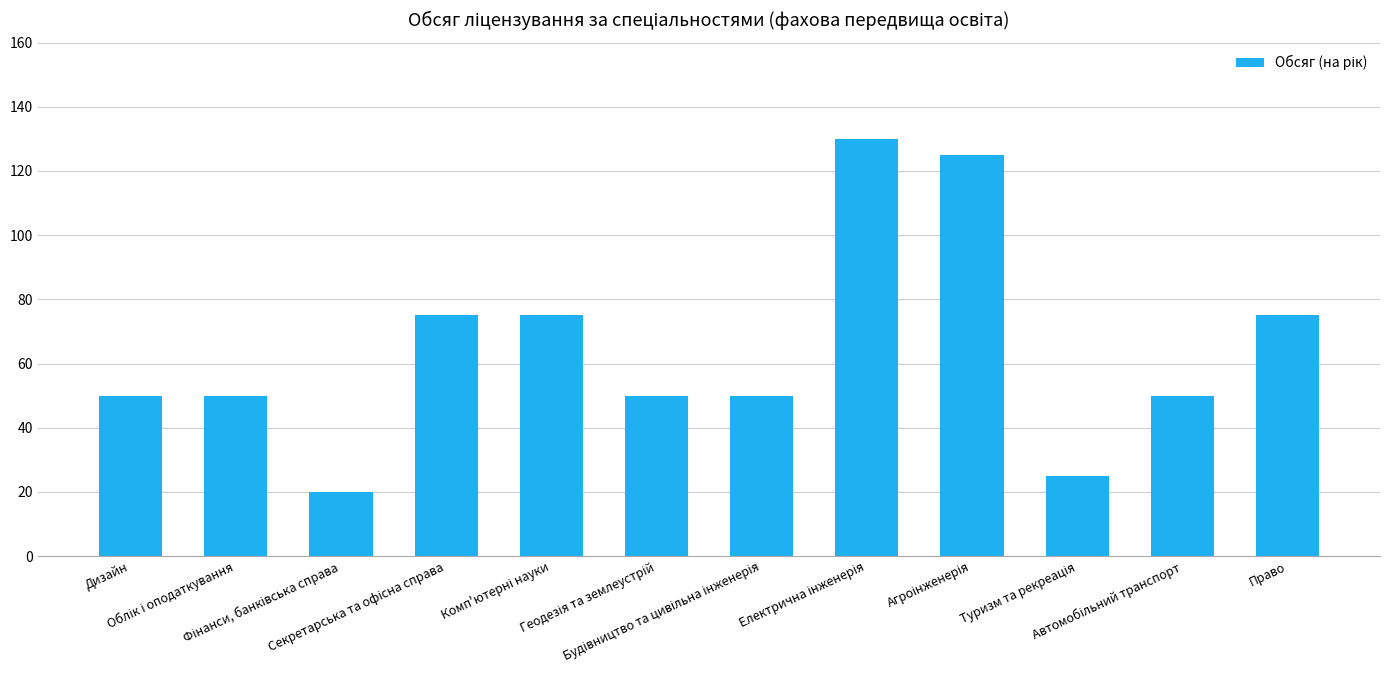

What is the value of the 1st bar from the left?

50